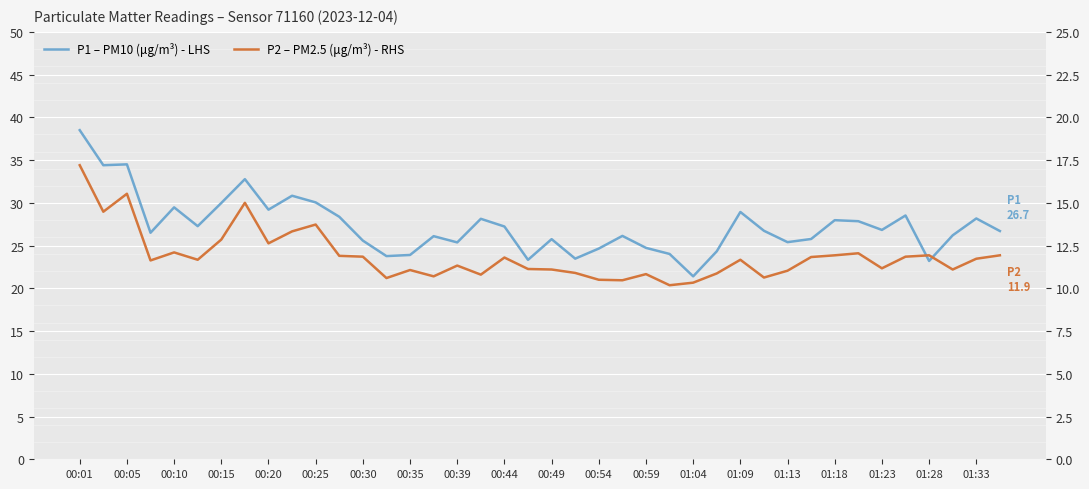

At which label does P1 – PM10 (μg/m³) - LHS reach its peak?

00:01